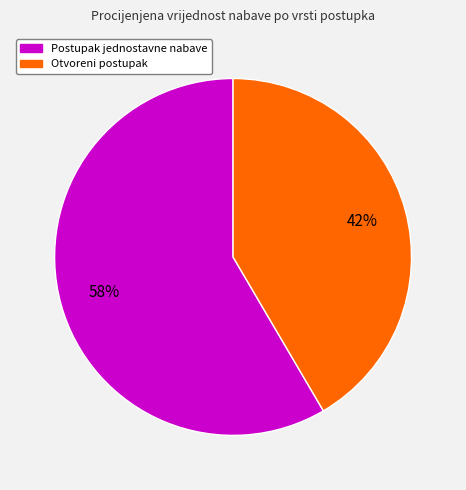

Is it true that Otvoreni postupak is 53% of the pie?

False